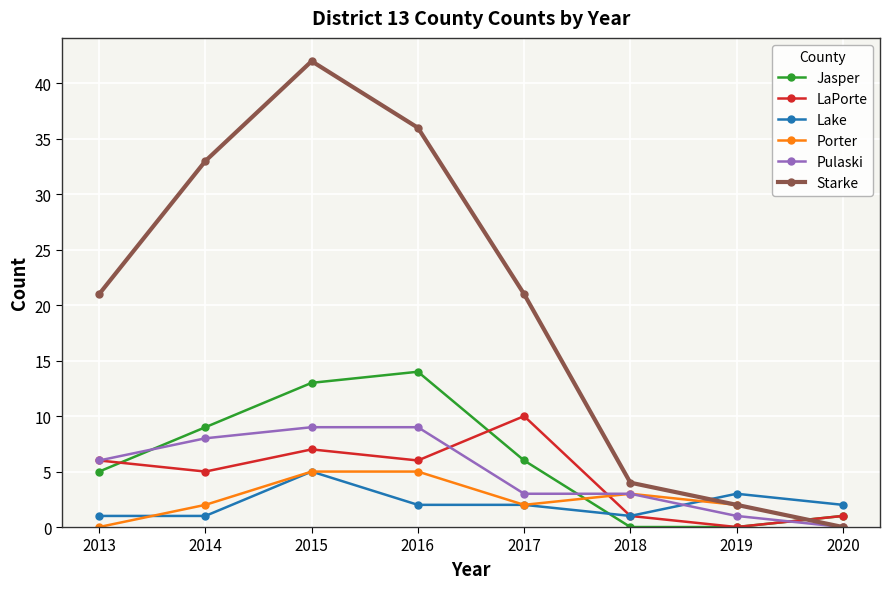

What is the difference between the Jasper values at 2014 and 2018?

9